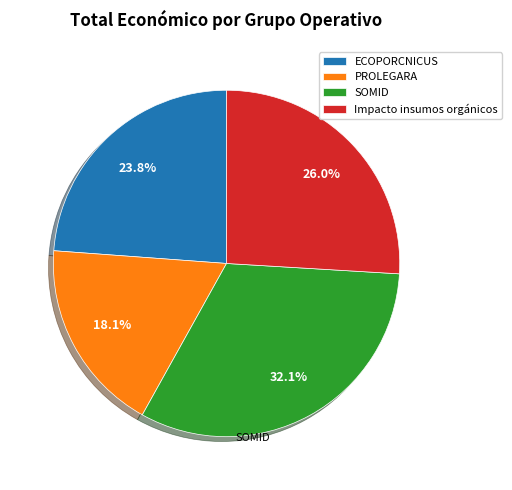

What is the largest slice in the pie chart?

SOMID